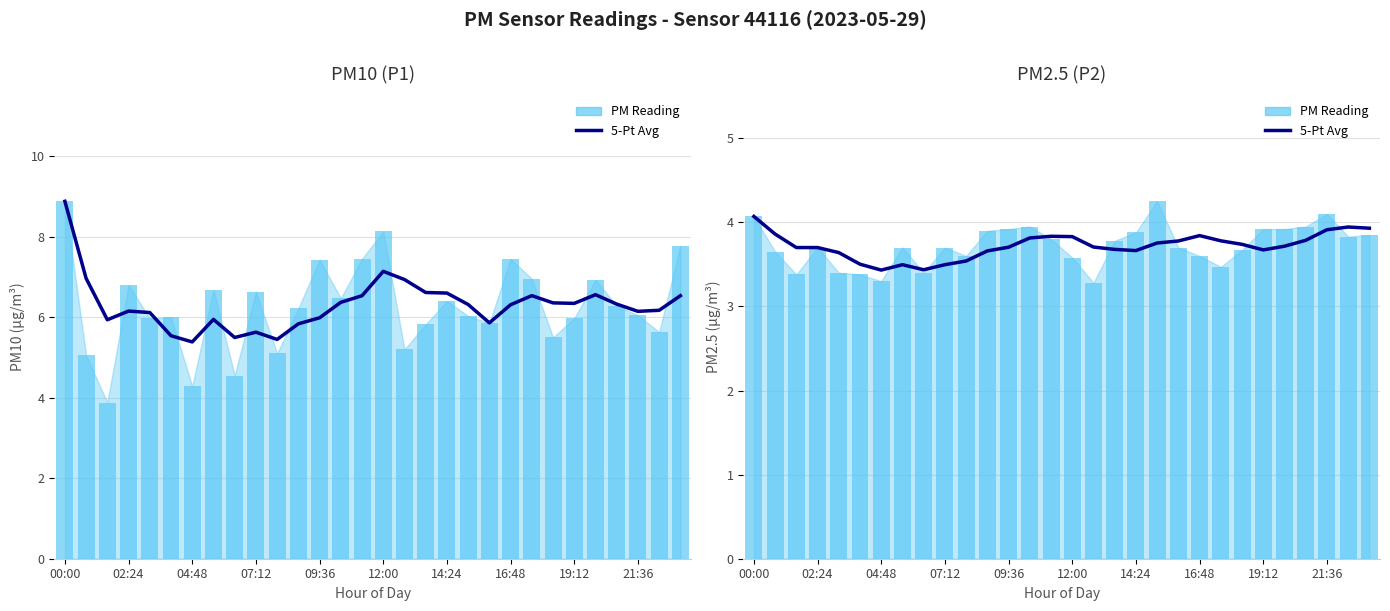

Are the bars grouped side by side (vs. stacked)?

Yes